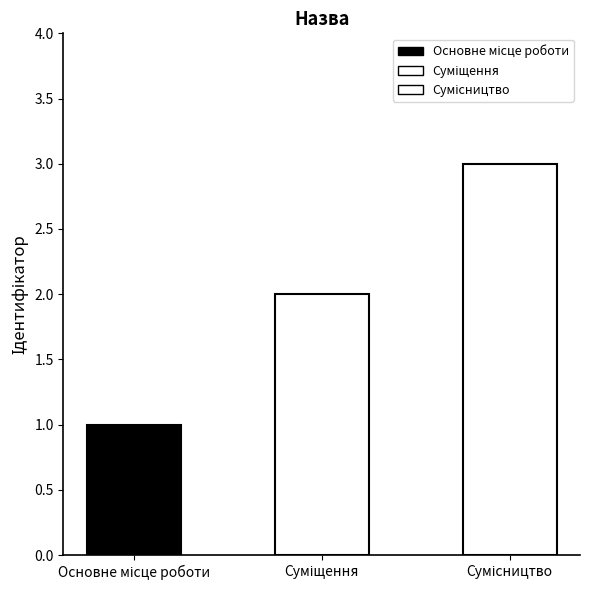

What is the maximum value shown in the chart?

3